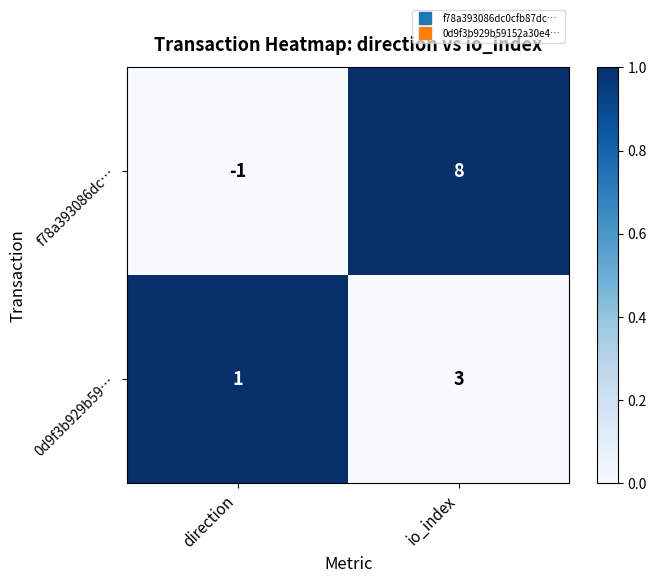

Which series has the largest total across all categories?

f78a393086dc…